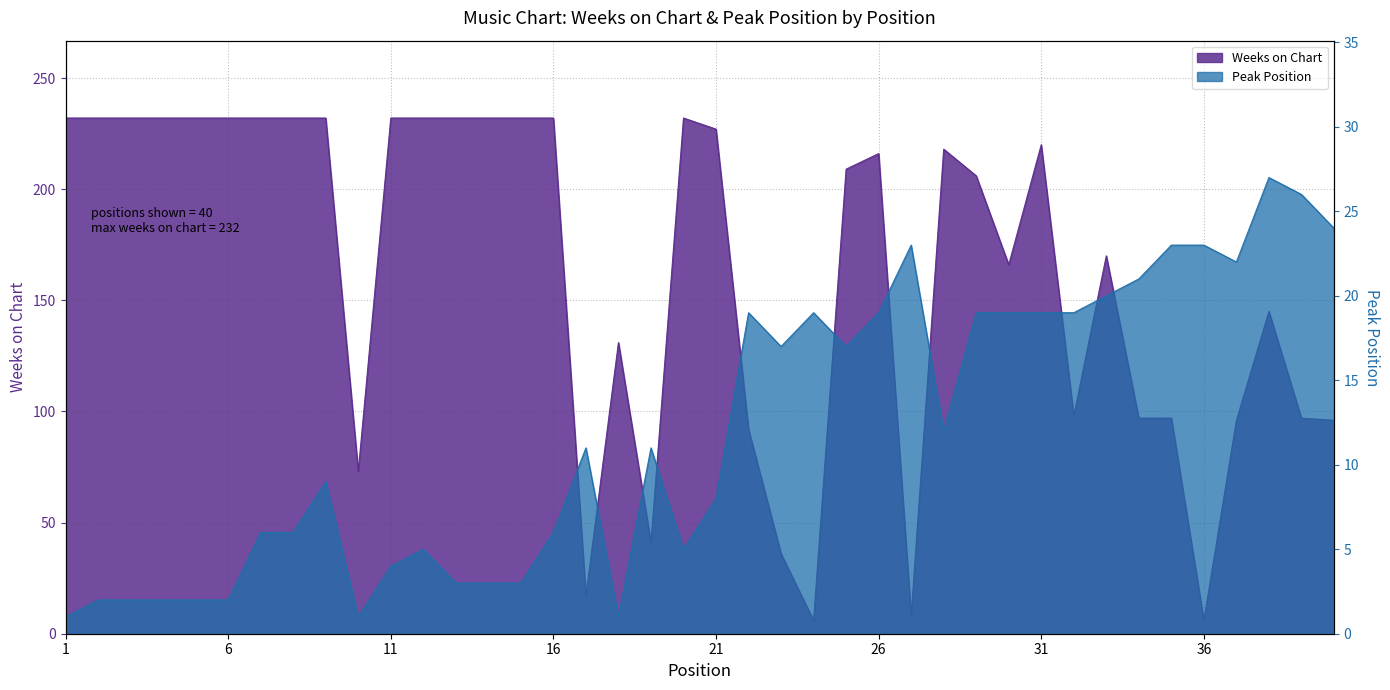

Reading left to right, transcribe all the data shown in this chart.

Weeks on Chart: 232	232	232	232	232	232	232	232	232	73	232	232	232	232	232	232	17	131	41	232	227	92	36	6	209	216	8	218	206	166	220	98	170	97	97	6	96	145	97	96
Peak Position: 1	2	2	2	2	2	6	6	9	1	4	5	3	3	3	6	11	1	11	5	8	19	17	19	17	19	23	12	19	19	19	19	20	21	23	23	22	27	26	24